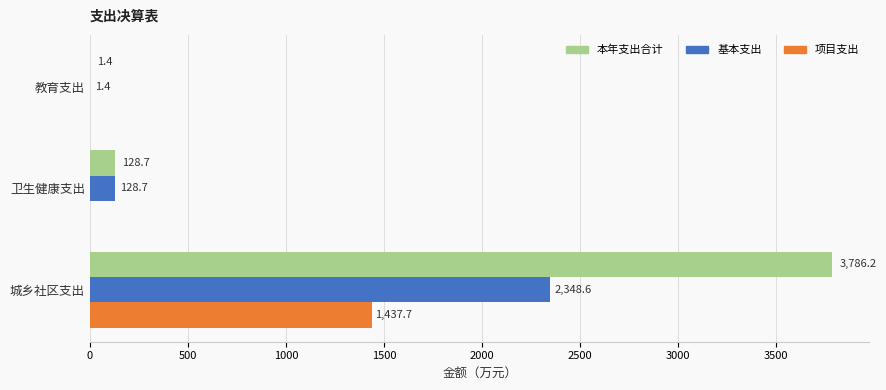

What is the sum of all 本年支出合计 values?

3916.3